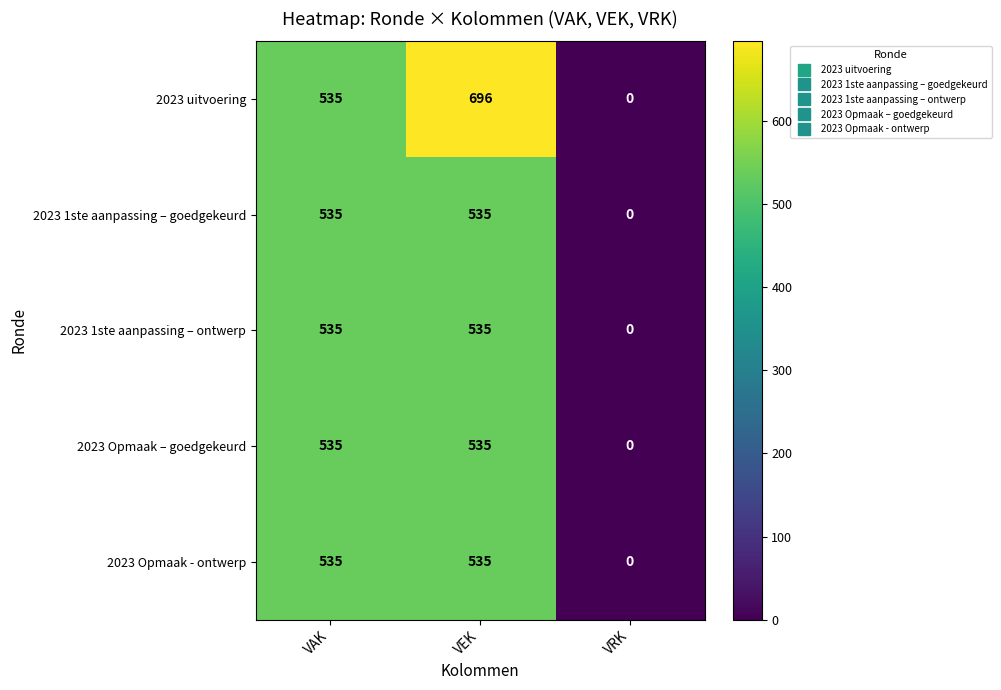

Reading left to right, transcribe all the data shown in this chart.

2023 uitvoering: 535	696	0
2023 1ste aanpassing – goedgekeurd: 535	535	0
2023 1ste aanpassing – ontwerp: 535	535	0
2023 Opmaak – goedgekeurd: 535	535	0
2023 Opmaak - ontwerp: 535	535	0